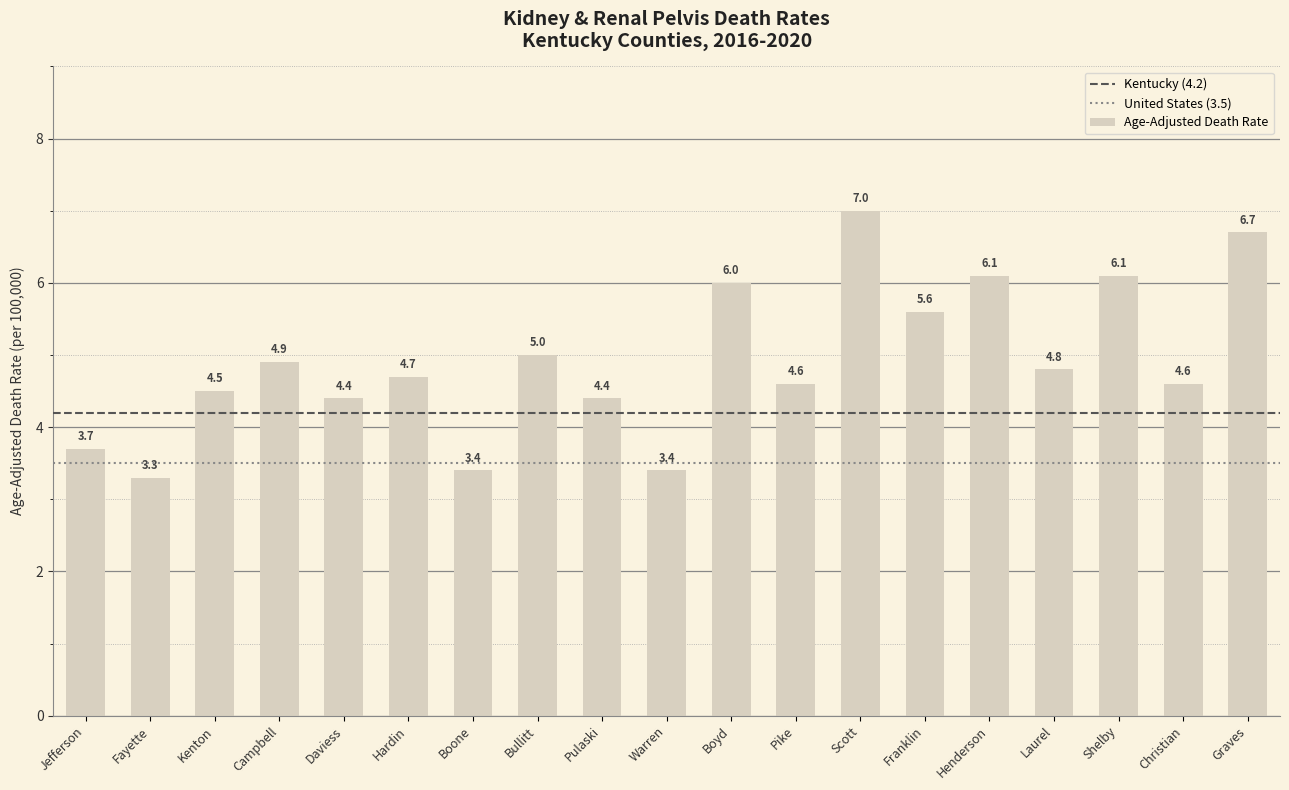

Does the chart contain stacked bars?

No